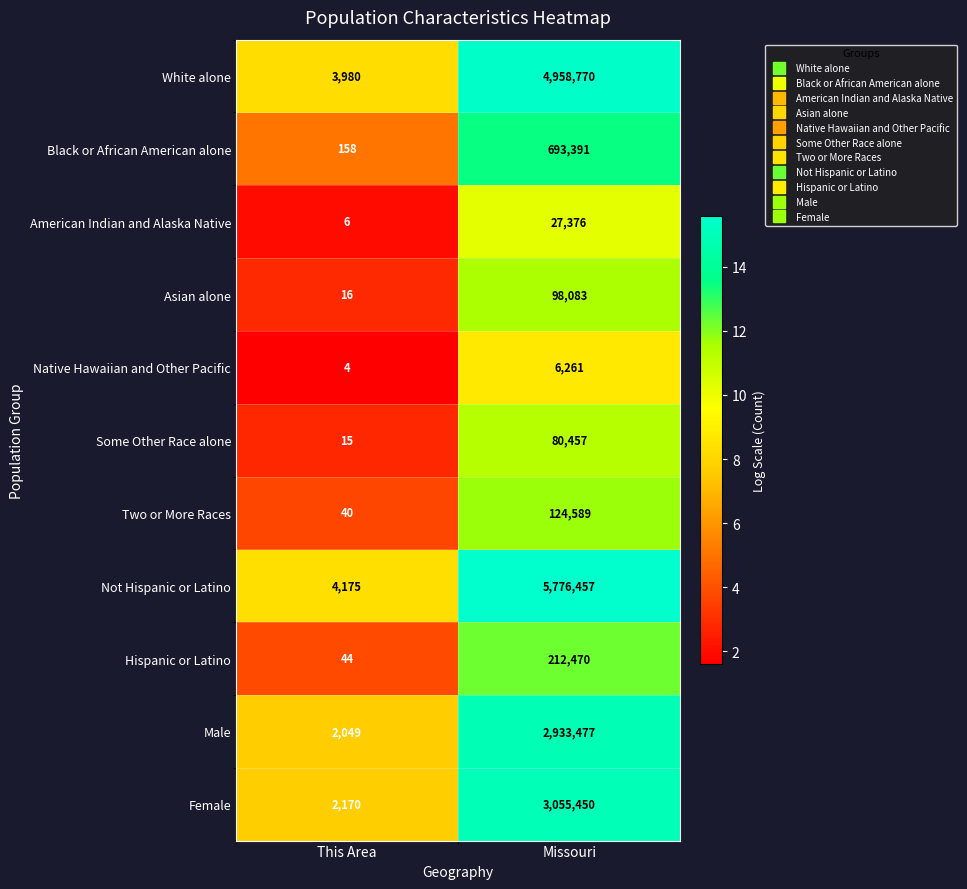

Count the number of categories in the chart.

2